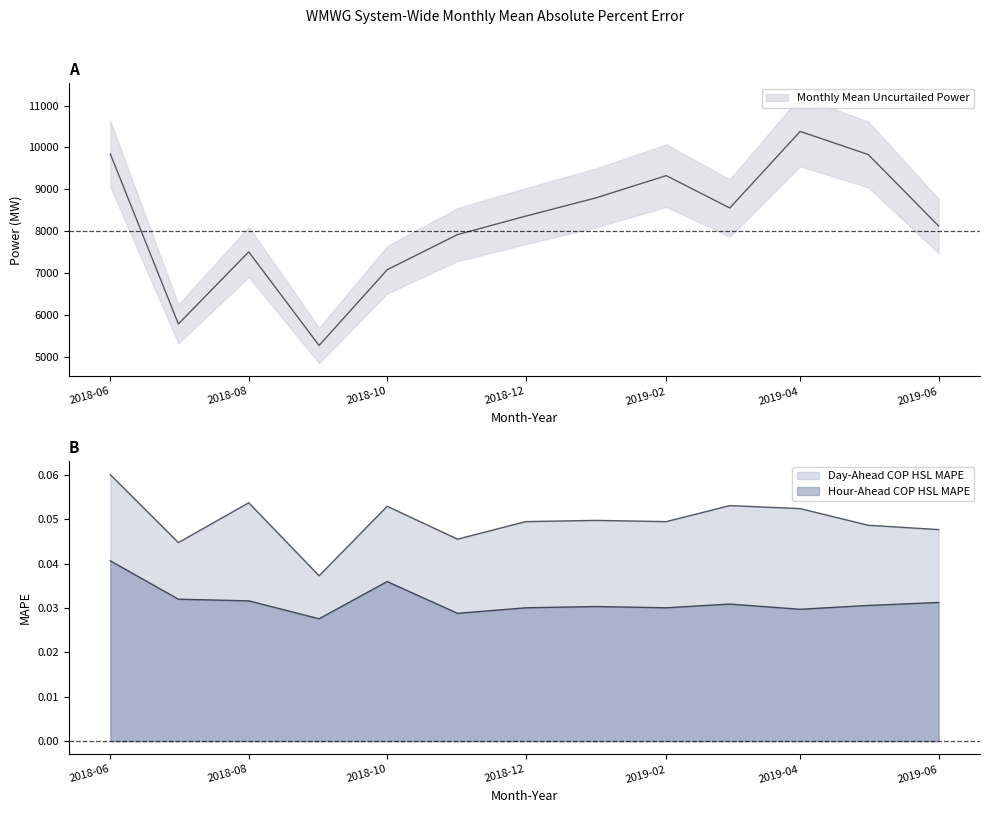

What is the maximum value for Day-Ahead COP HSL MAPE?

0.1